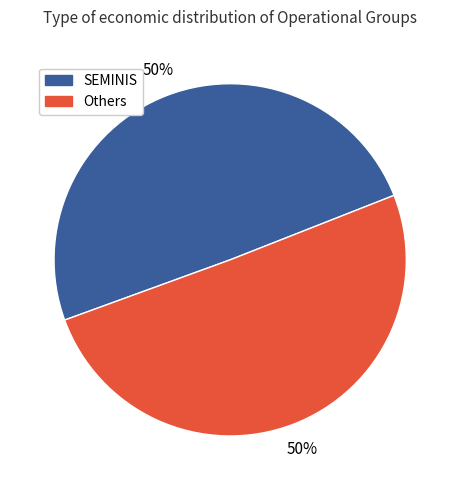

How many segments does this pie chart have?

2